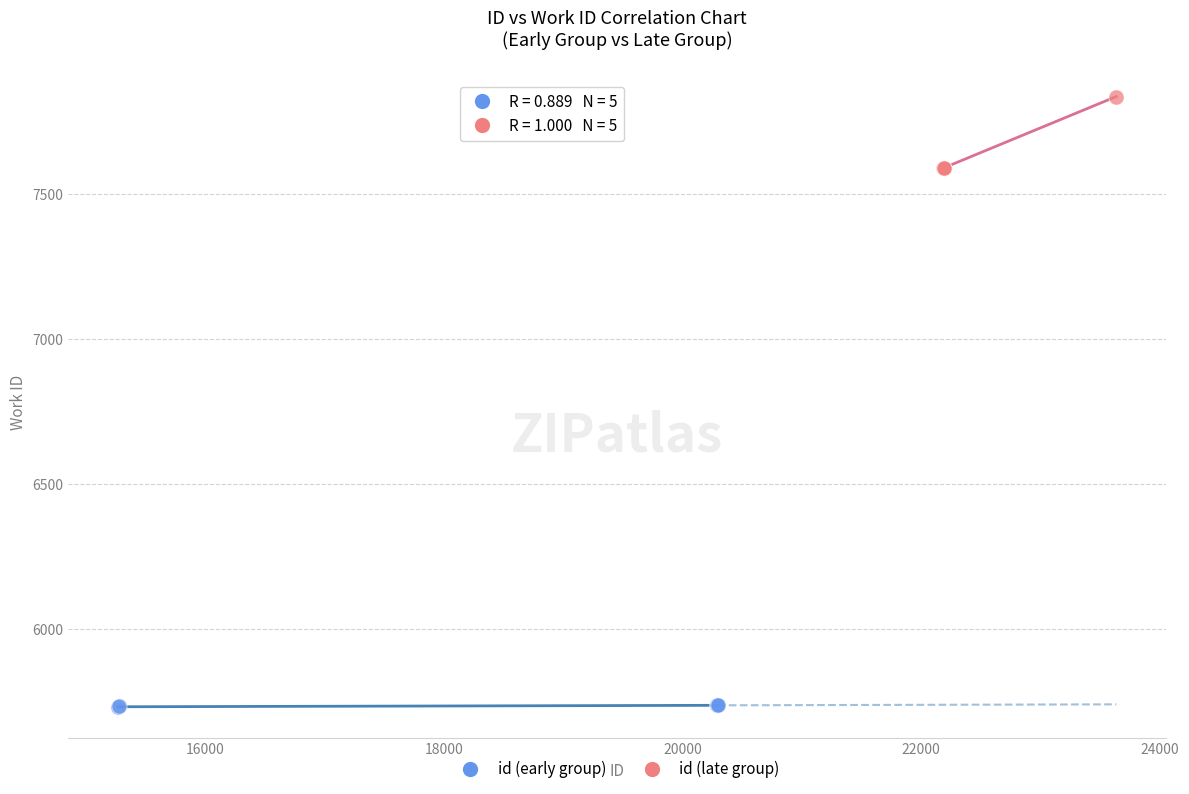

Which series has the widest spread of Y values?

id (late group)